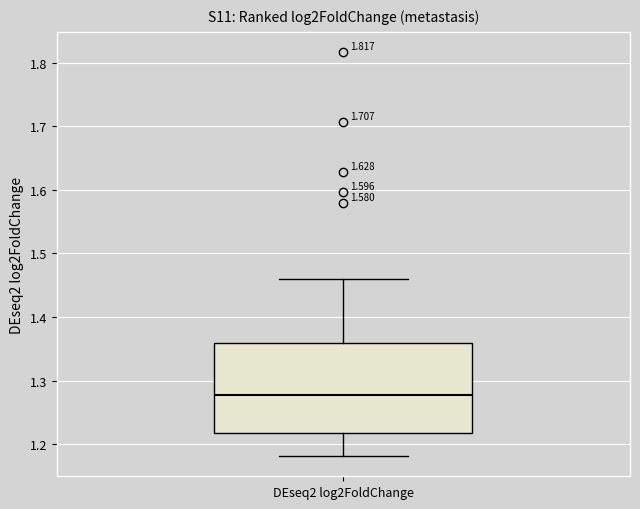

Where is the lower edge of the box for DEseq2 log2FoldChange on the y-axis? The values are not printed on the chart, so give them approximately, as read against the axis.

1.22